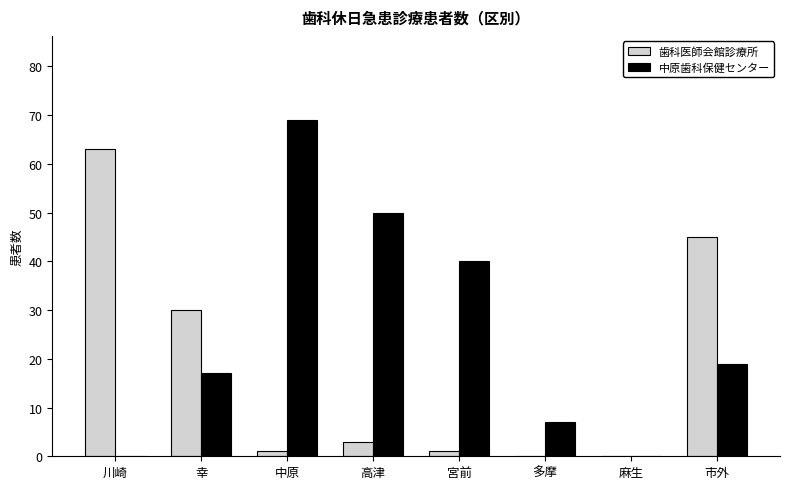

At which category is the sum across all series the highest?

中原